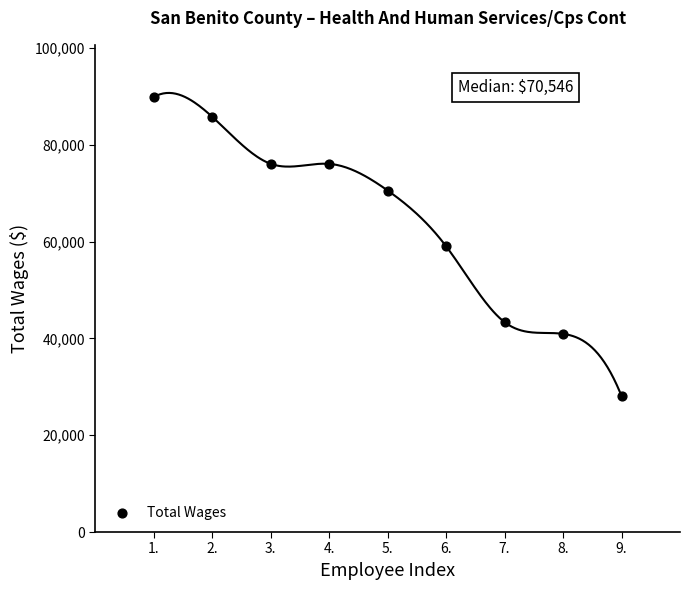

What is the average X value?

5